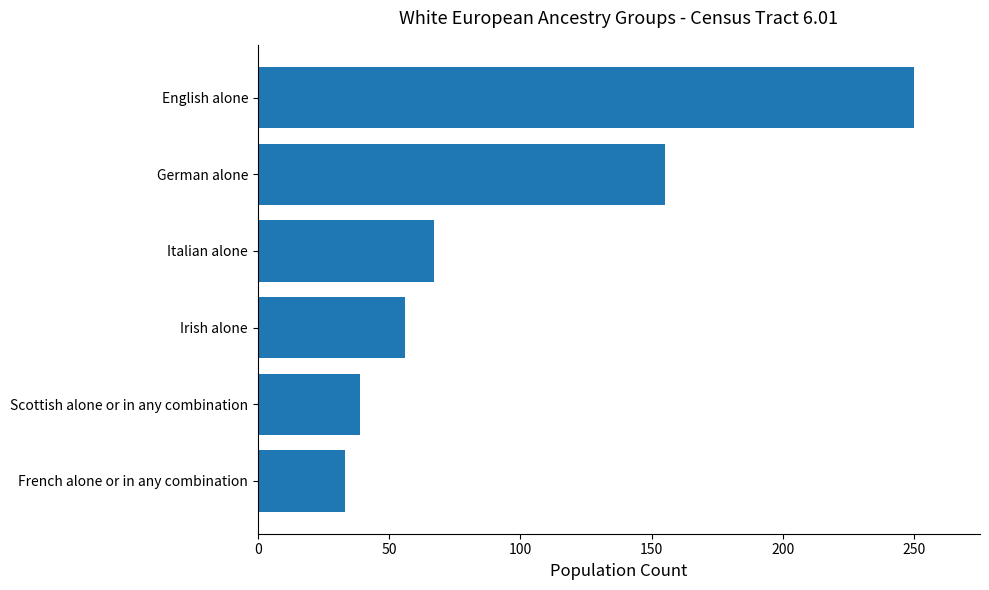

What is the maximum value shown in the chart?

250